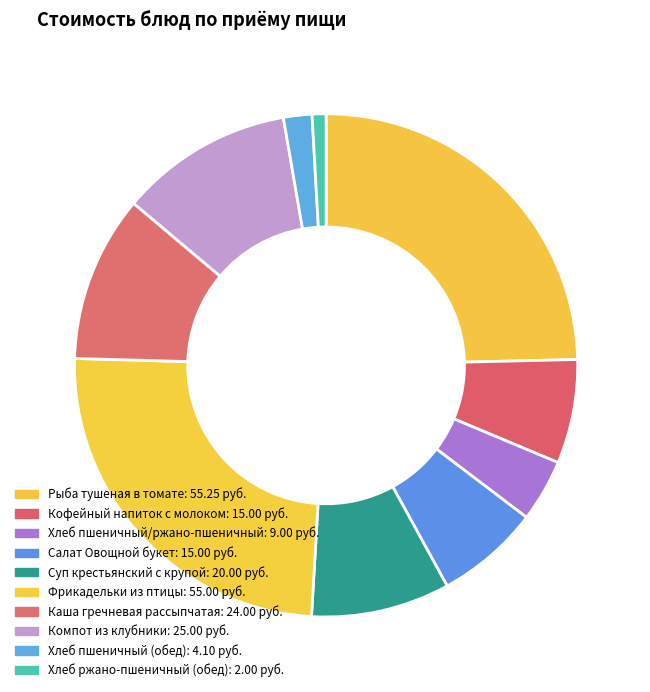

Is Салат Овощной букет the majority of the pie?

No